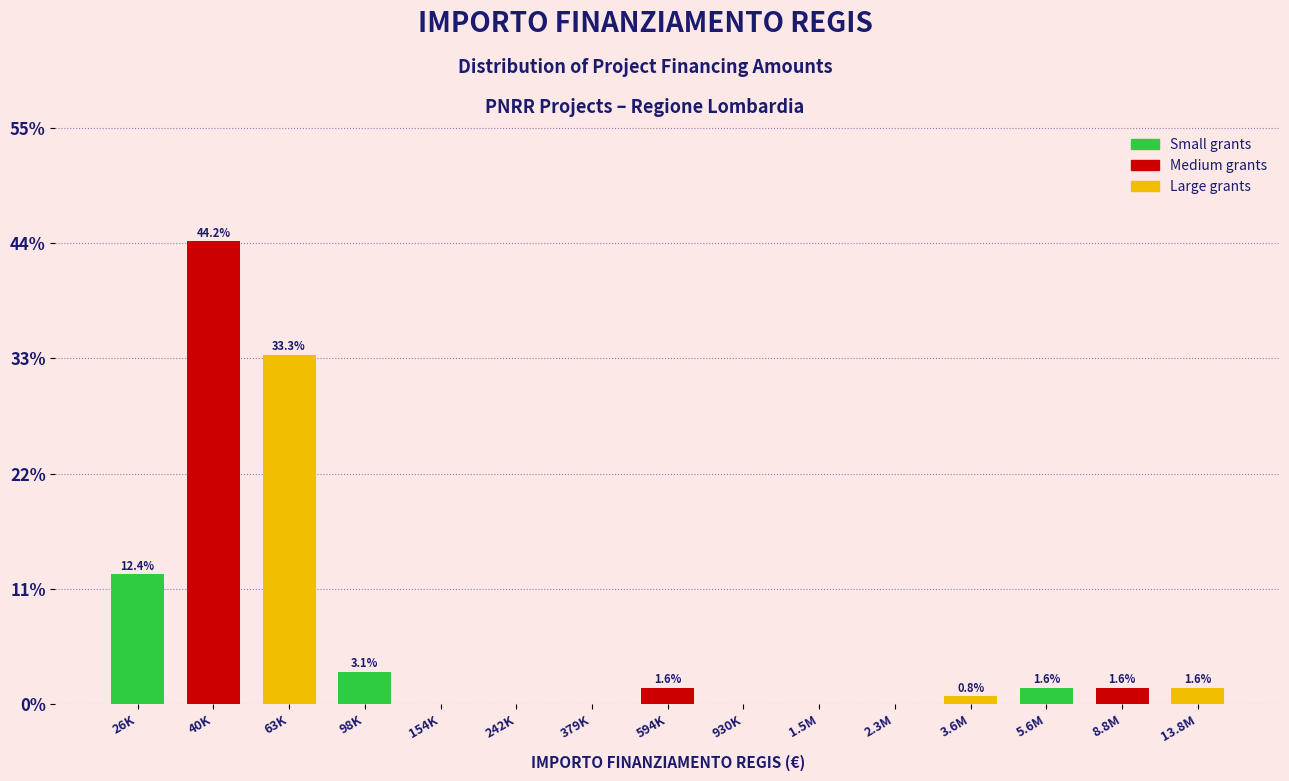

Reading left to right, list all the values displayed in this chart.

26K=12.4	40K=44.2	63K=33.3	98K=3.1	154K=0.0	242K=0.0	379K=0.0	594K=1.6	930K=0.0	1.5M=0.0	2.3M=0.0	3.6M=0.8	5.6M=1.6	8.8M=1.6	13.8M=1.6